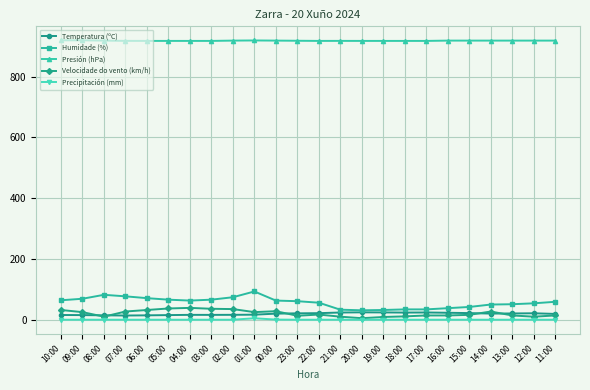

True or false: Humidade (%) and Presión (hPa) intersect in this chart.

False